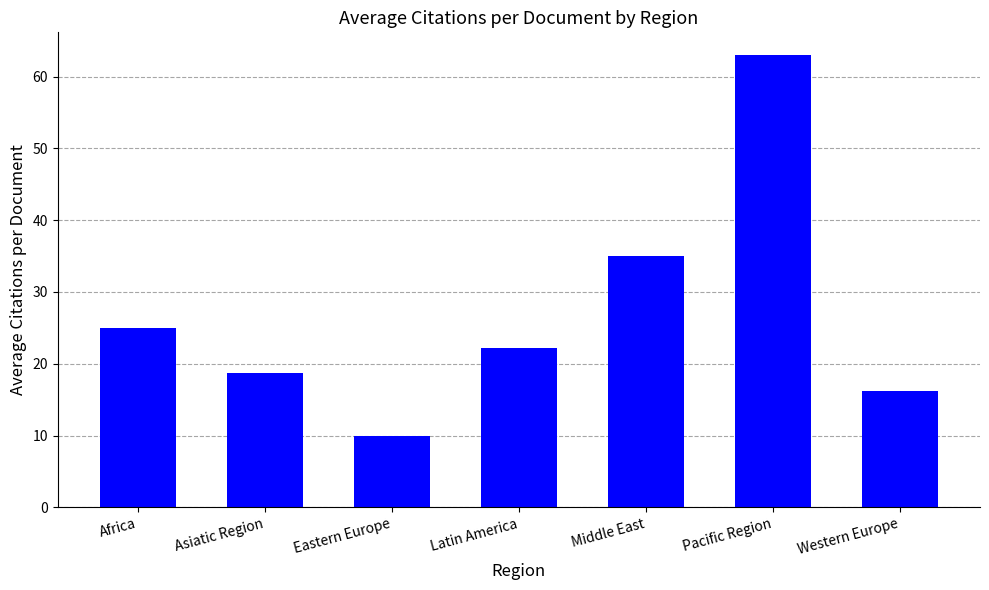

Is it true that the value at Latin America is 9.2?

False